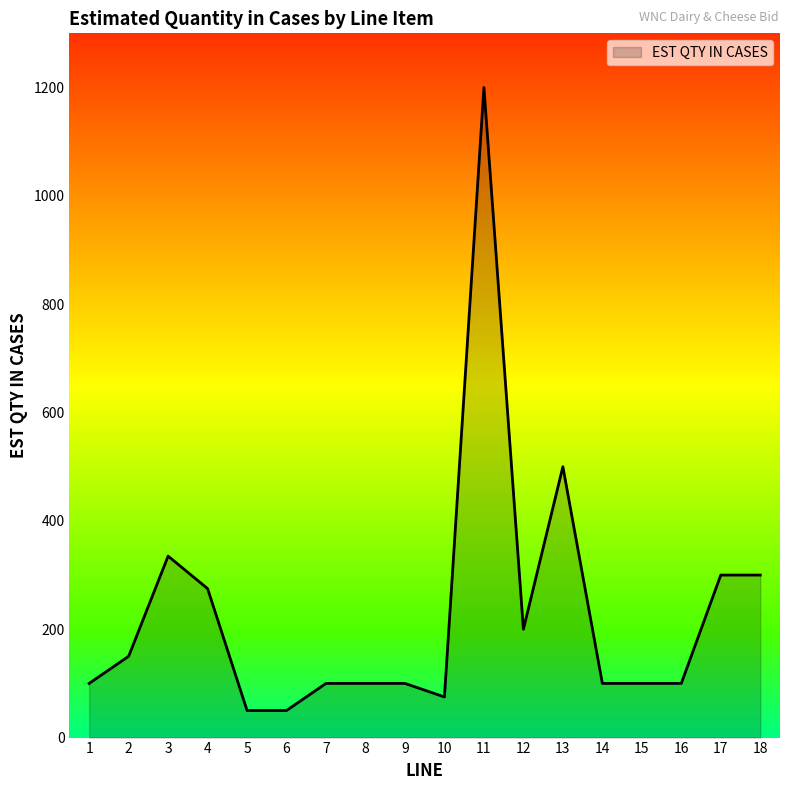

Reading left to right, transcribe all the data shown in this chart.

1=100	2=150	3=335	4=275	5=50	6=50	7=100	8=100	9=100	10=75	11=1200	12=200	13=500	14=100	15=100	16=100	17=300	18=300